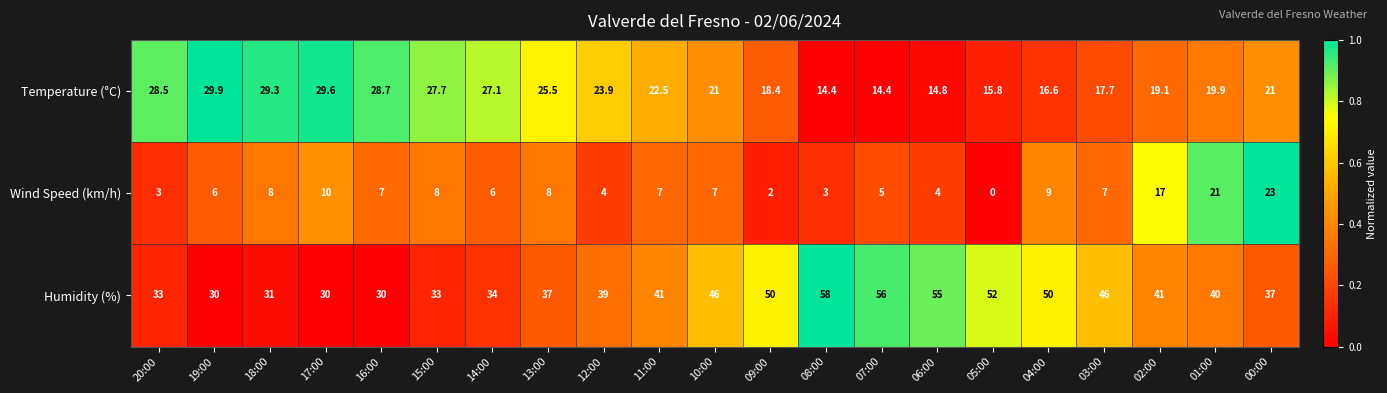

What is the maximum value for Humidity (%)?

58.0